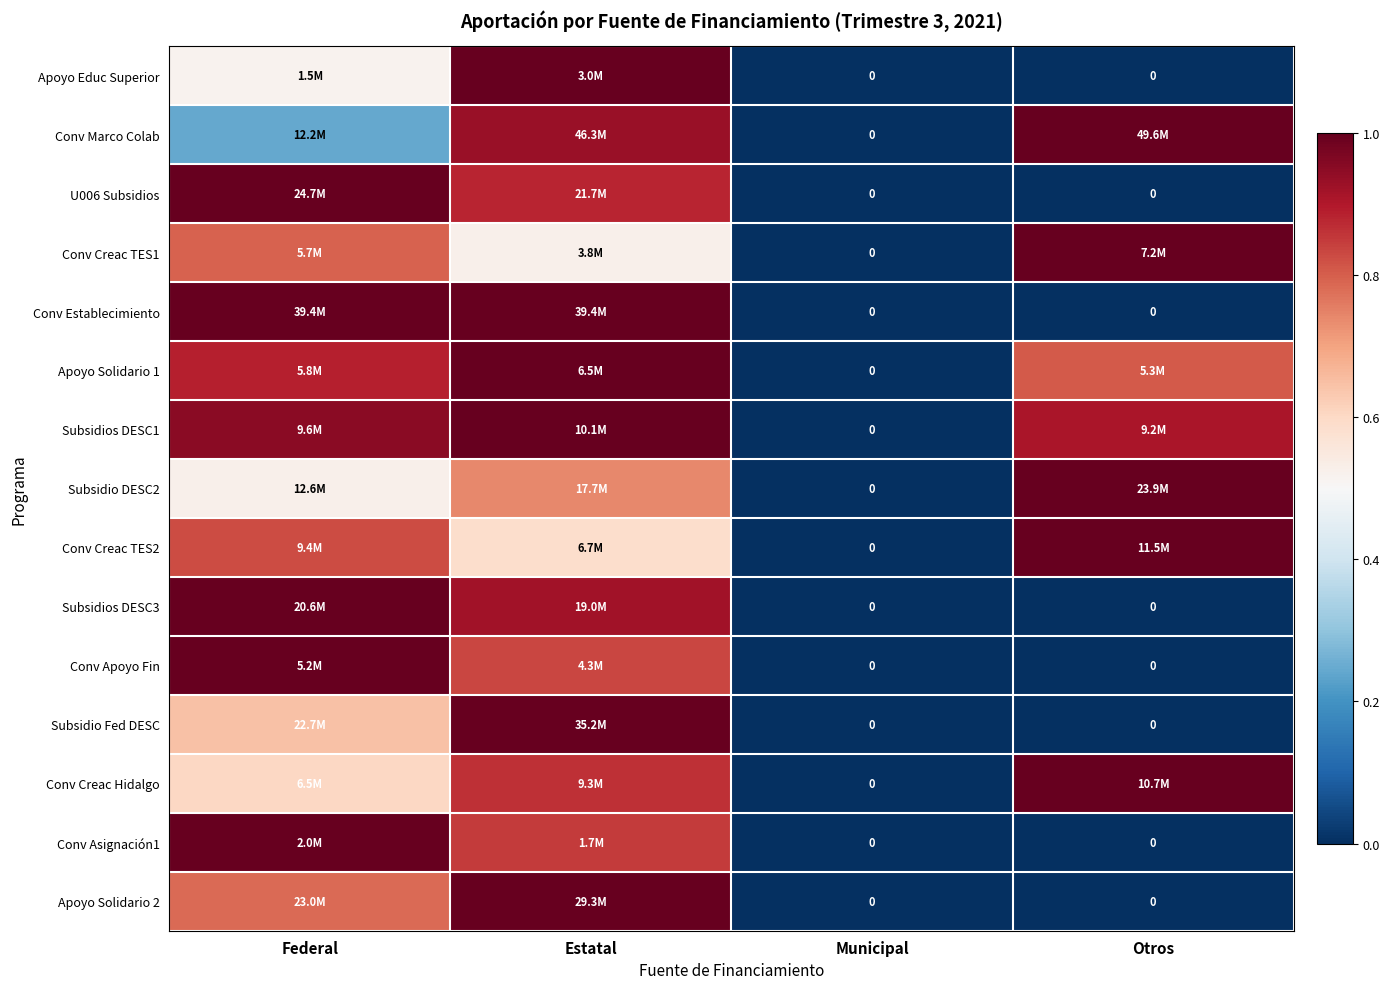

At how many categories does at least one series exceed 0?

3